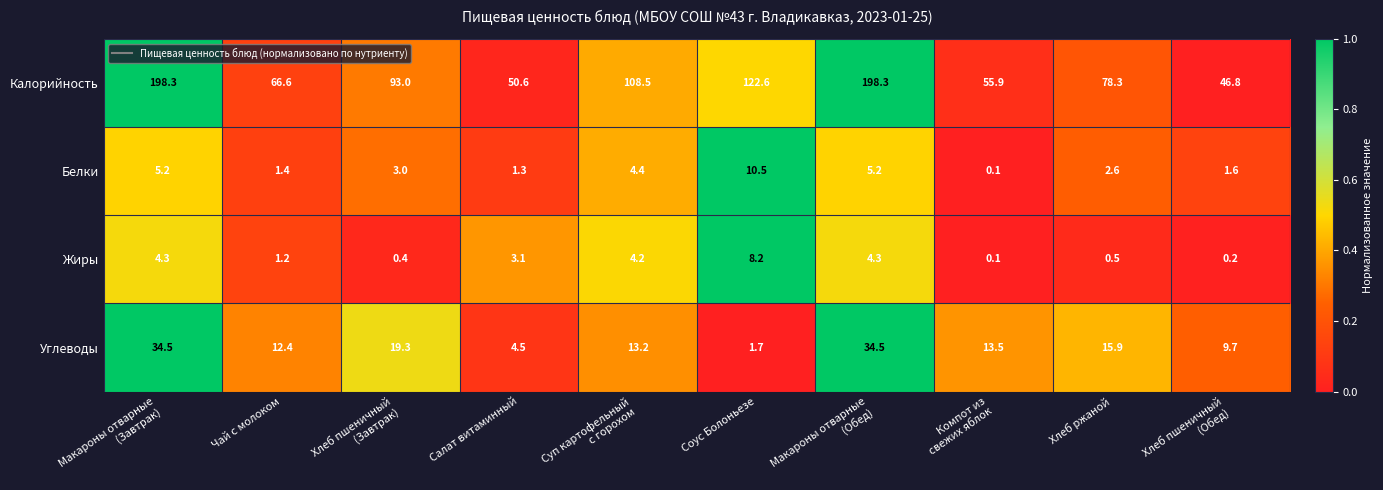

What is the spread (max minus min) of values at Салат витаминный?

49.3